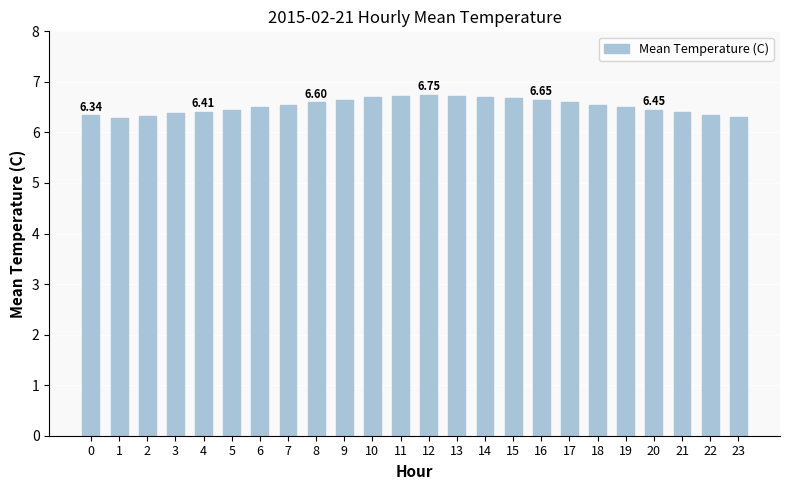

What is the sum of the values at 2 and 9?

13.0